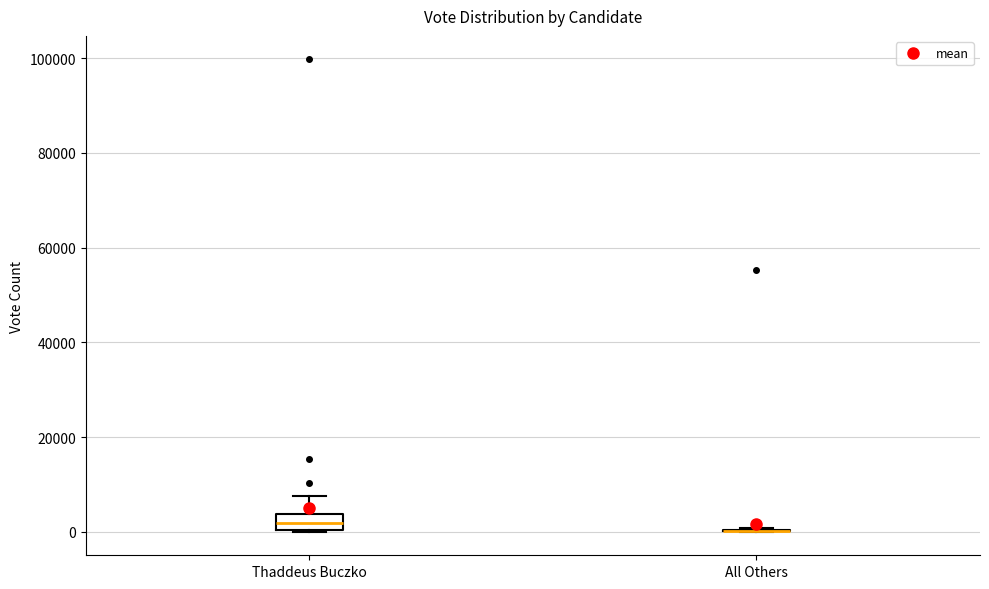

Comparing the boxes themselves (not the whiskers), which one is the tallest?

Thaddeus Buczko